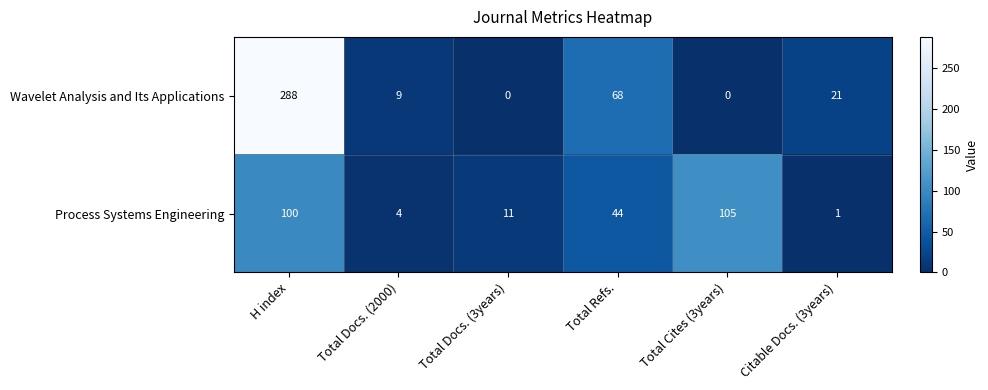

Rank the series by their maximum value, from highest to lowest.

Wavelet Analysis and Its Applications, Process Systems Engineering